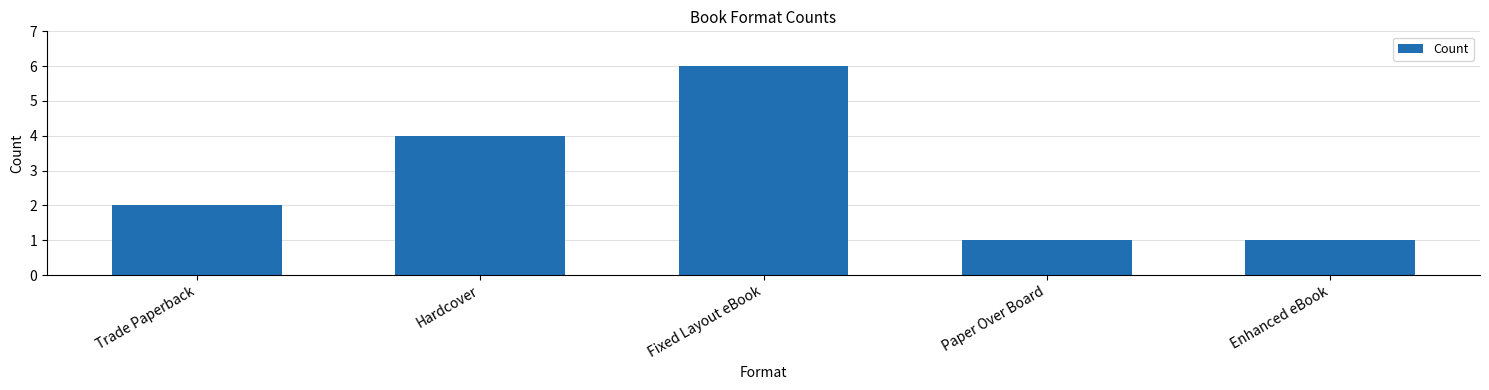

Approximately how many times larger is the value at Fixed Layout eBook compared to Paper Over Board?

6.0